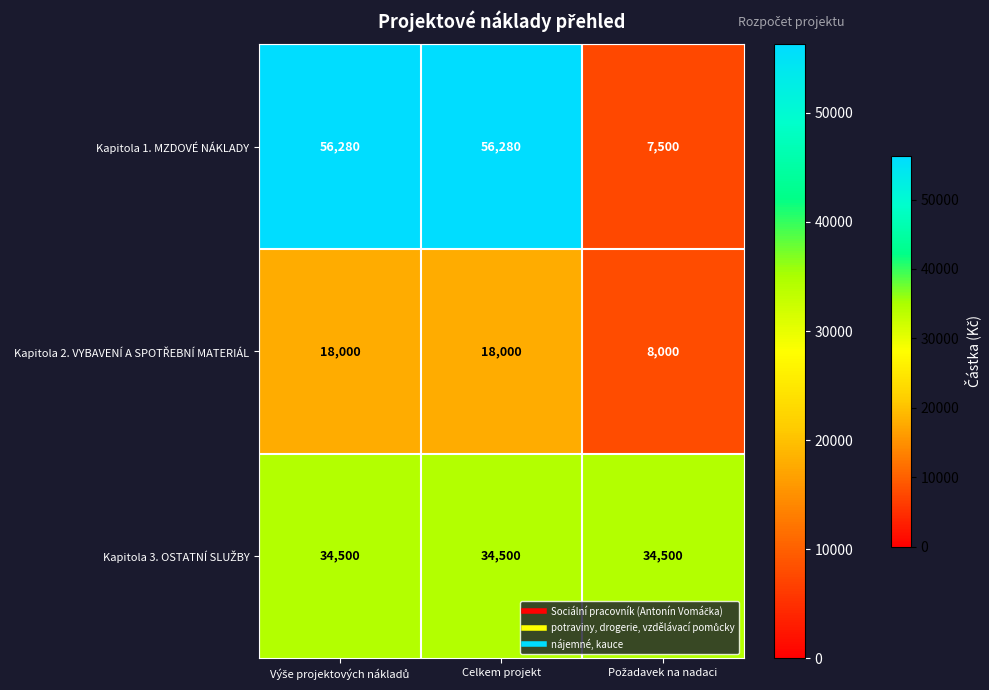

Which series has the widest spread of values?

Kapitola 1. MZDOVÉ NÁKLADY